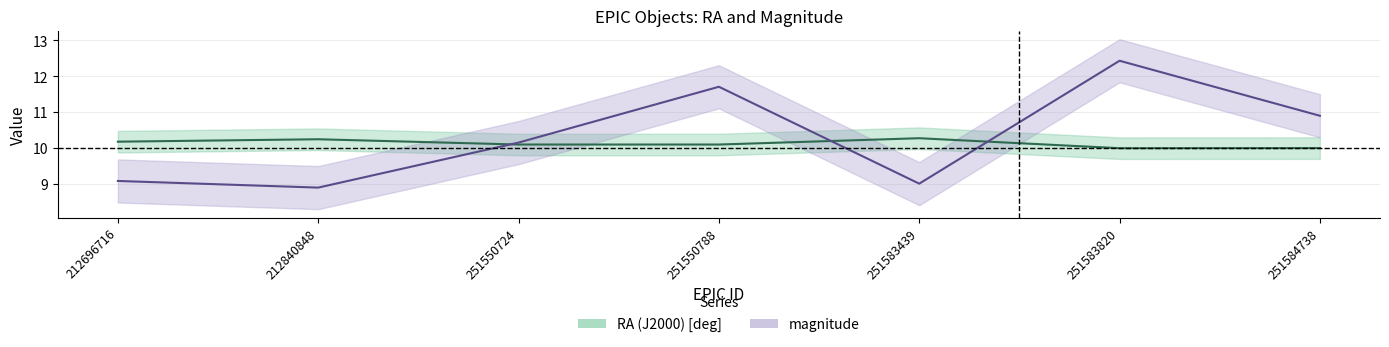

What is the difference between the maximum and second lowest values in the RA (J2000) [deg] series?

0.3